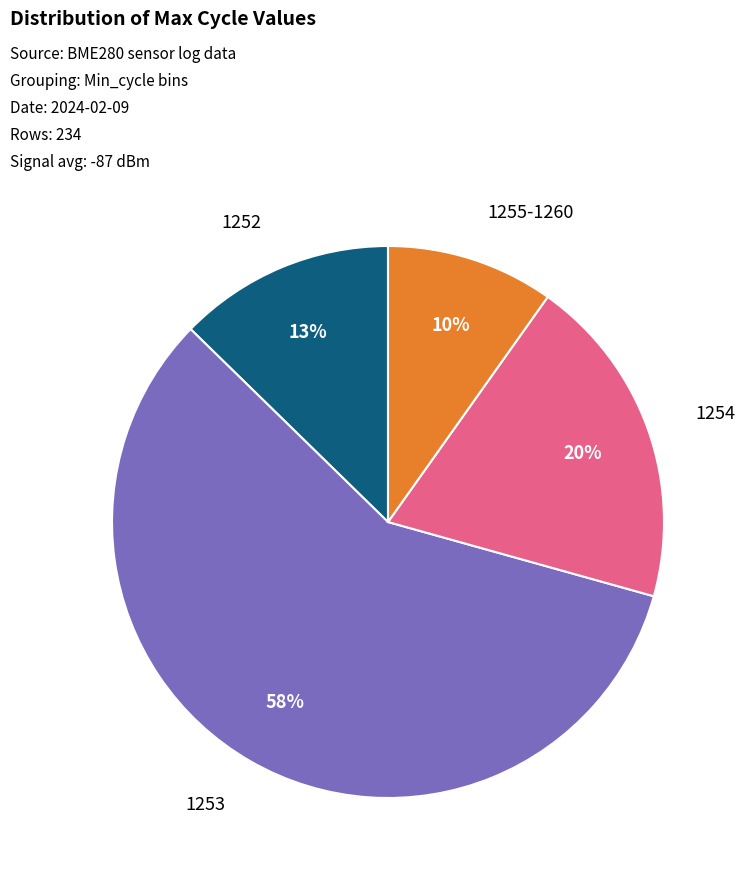

Rank the categories by value from lowest to highest.

1255-1260, 1252, 1254, 1253